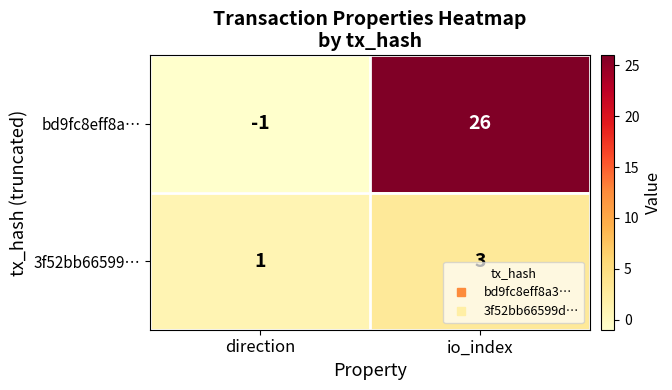

Count the number of data series in this chart.

2